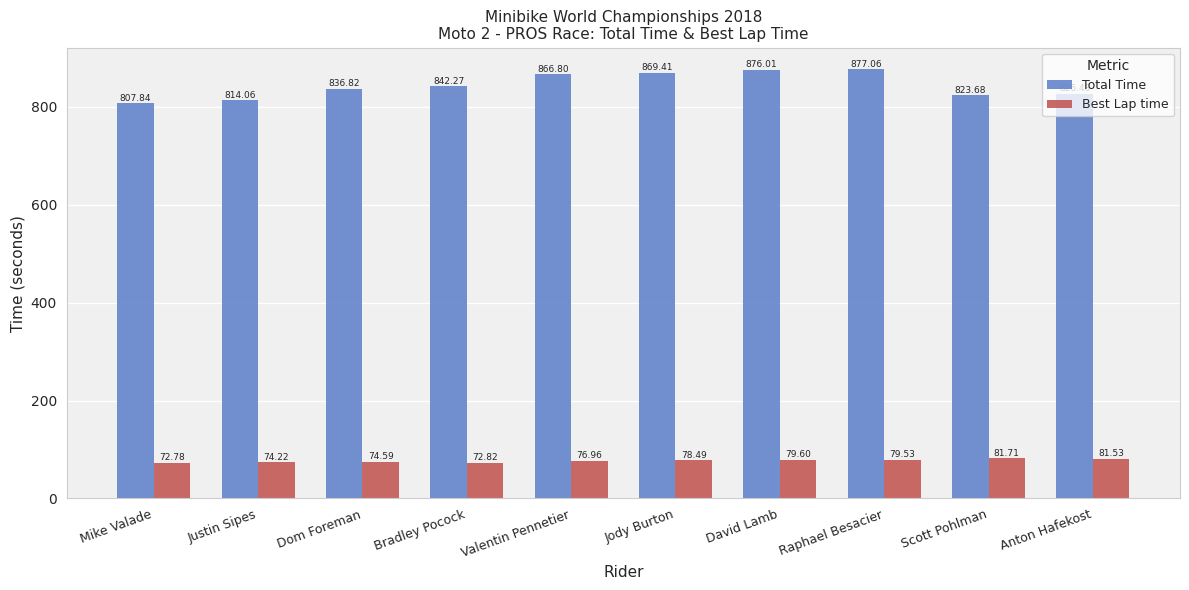

Which series has the largest range (max minus min)?

Total Time